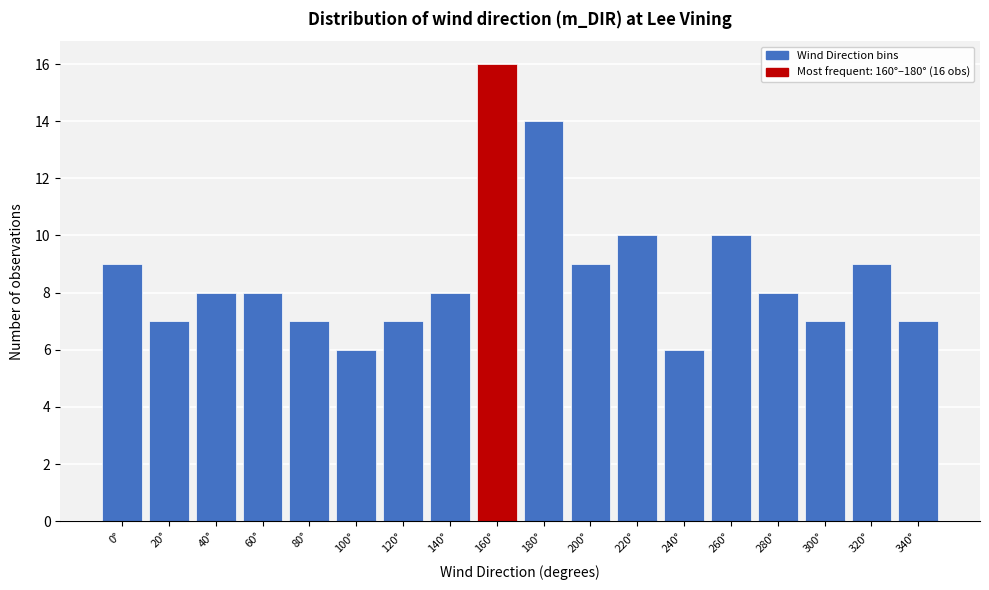

Reading left to right, what are all the values shown in this chart?

0°=9	20°=7	40°=8	60°=8	80°=7	100°=6	120°=7	140°=8	160°=16	180°=14	200°=9	220°=10	240°=6	260°=10	280°=8	300°=7	320°=9	340°=7